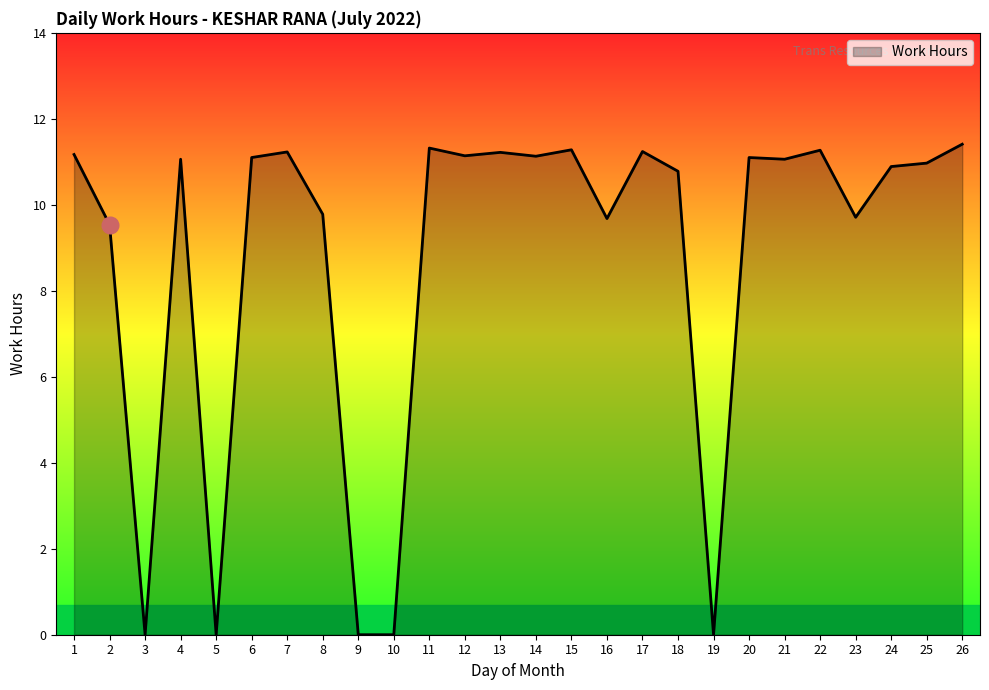

What value does the data have at 6?

11.1